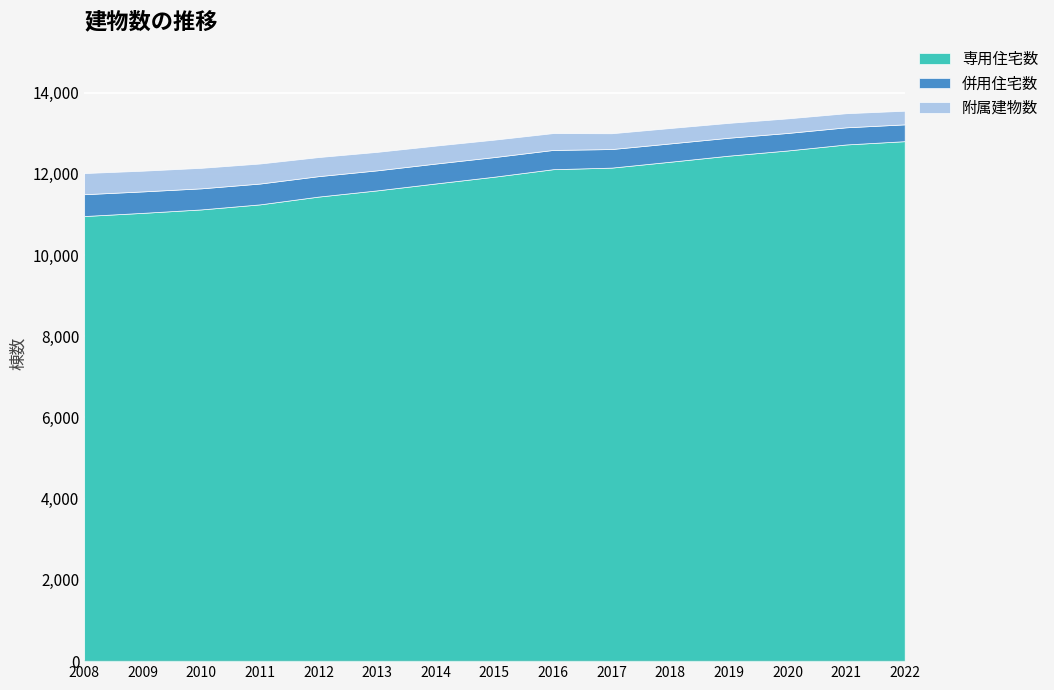

What is the greatest value displayed?

12803